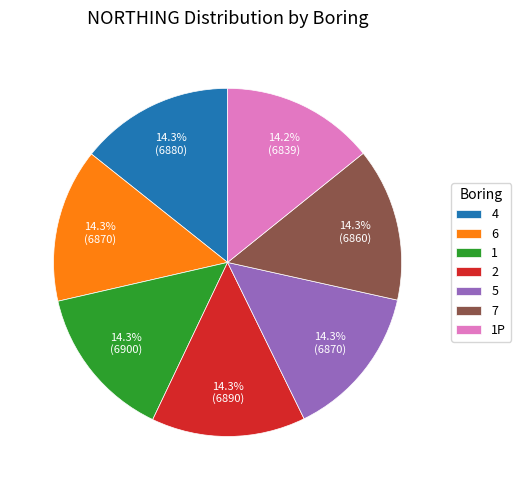

To the nearest percent, what portion does 4 represent?

14%